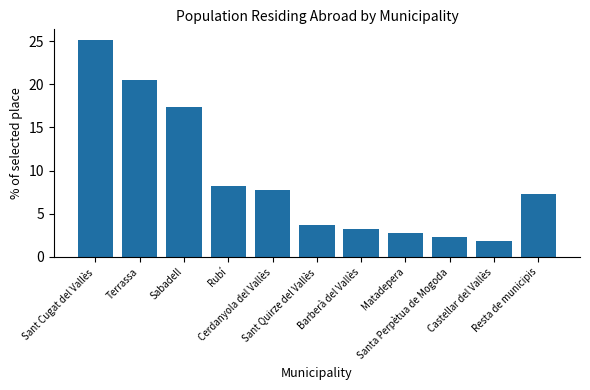

At which category does the chart reach its minimum across all series?

Castellar del Vallès